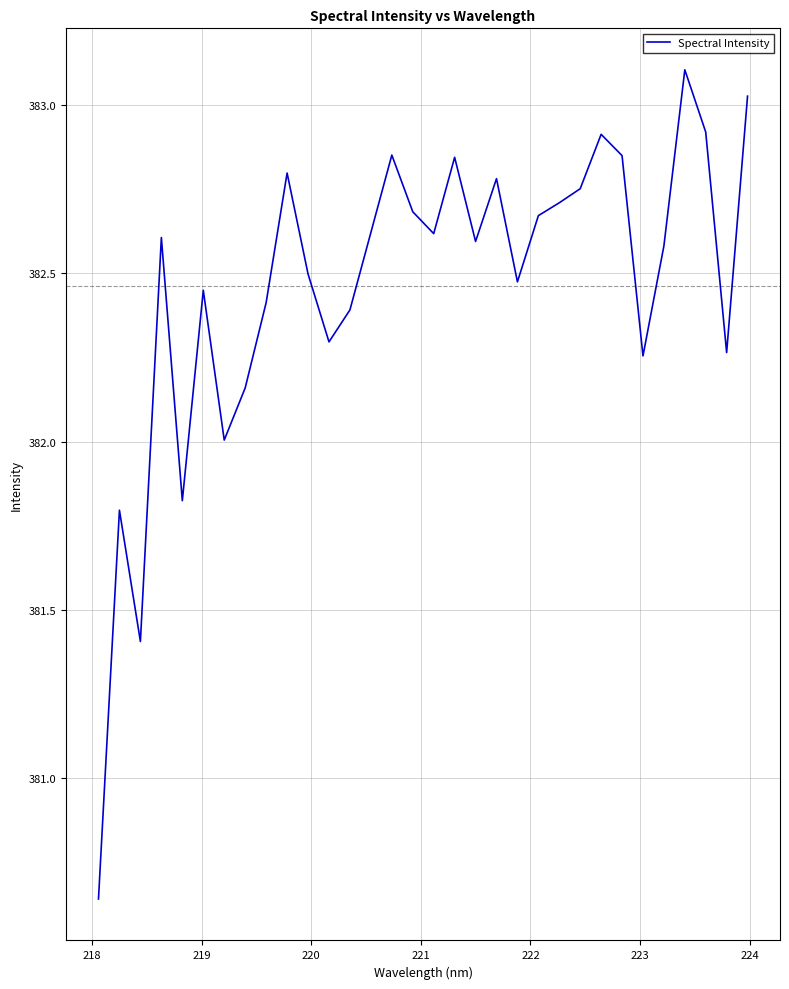

What is the maximum value shown in the chart?

383.1